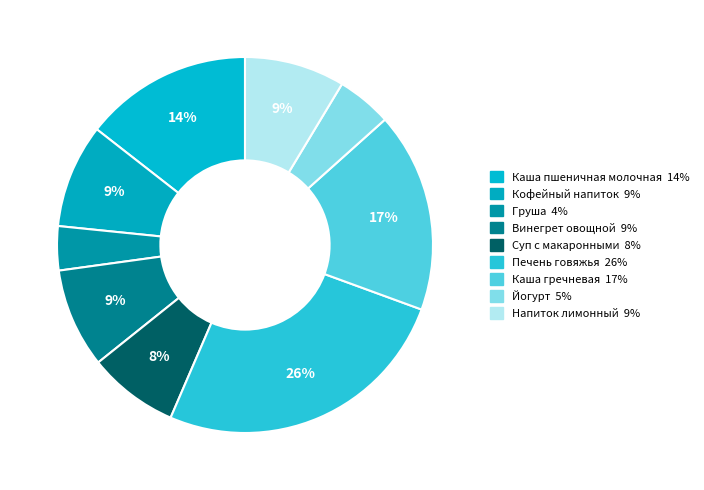

What is the ratio of the value at Груша to the value at Напиток лимонный?

0.4